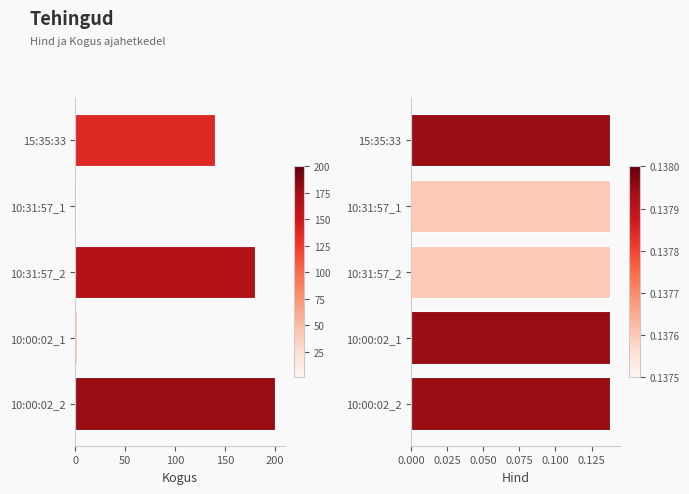

Is it true that Hind equals 0.2 at 10:31:57_2?

False